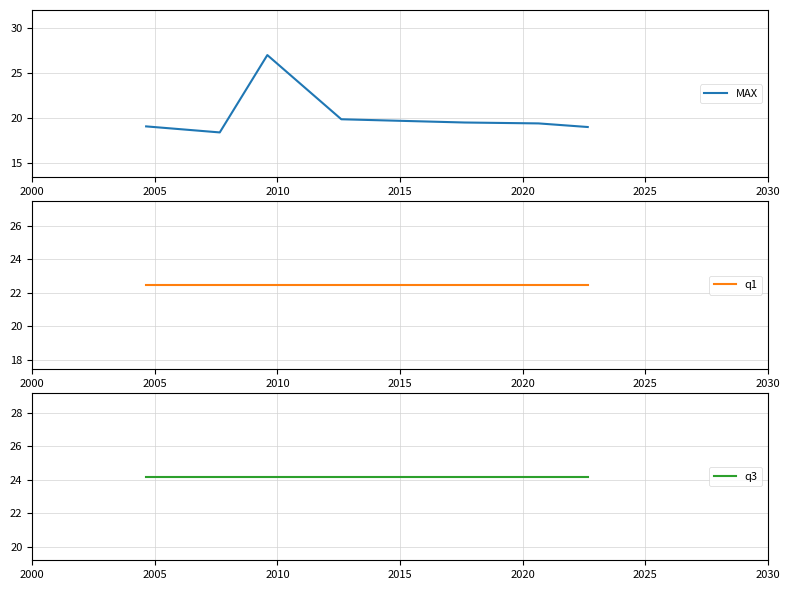

What is the maximum value shown in the chart?

27.0